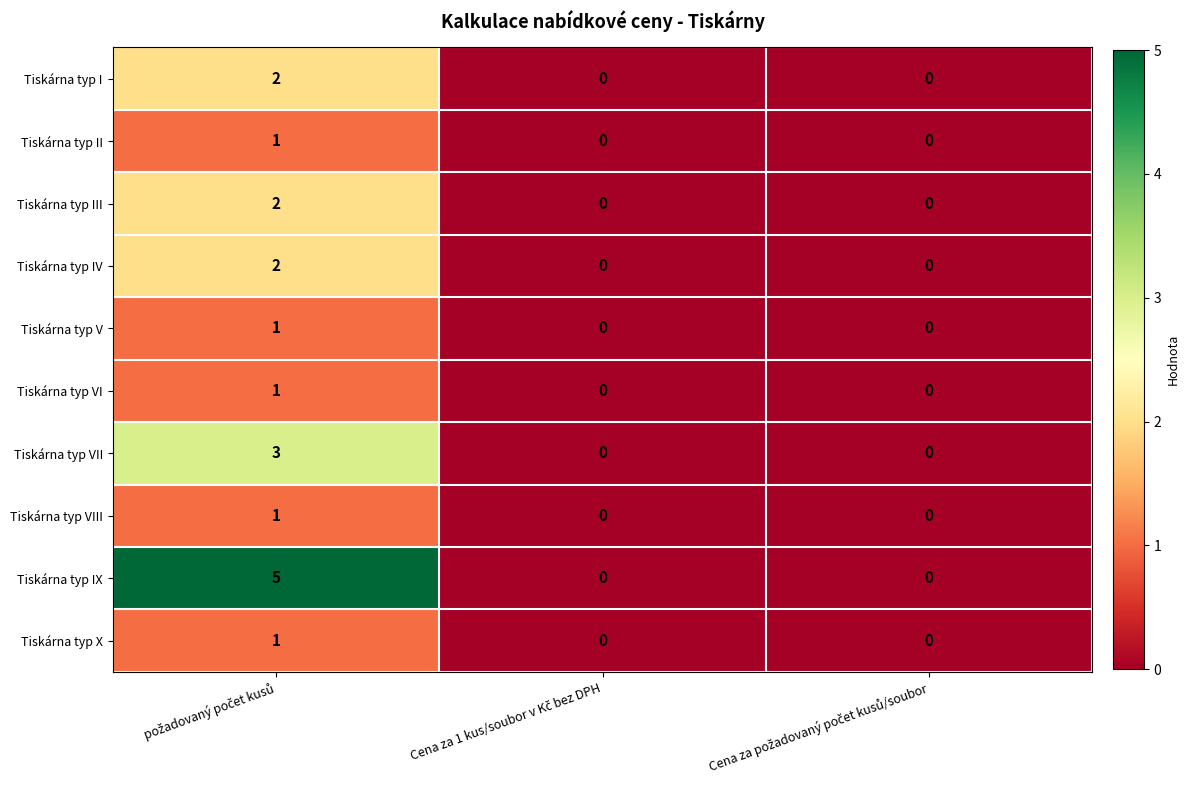

What is the difference between the maximum and second lowest values in the Tiskárna typ IX series?

5